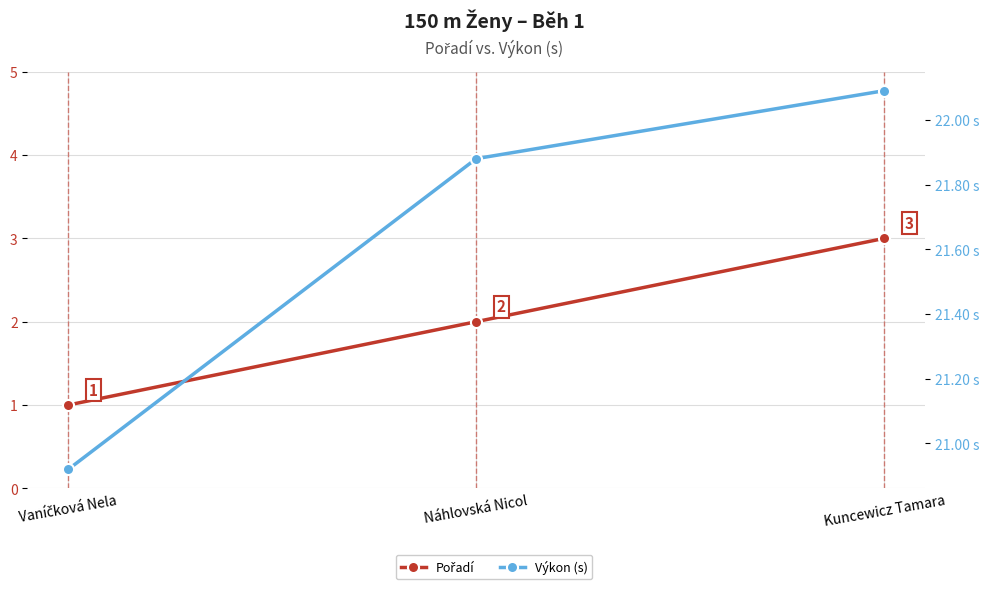

Where does the Pořadí series first go above 2?

Kuncewicz Tamara